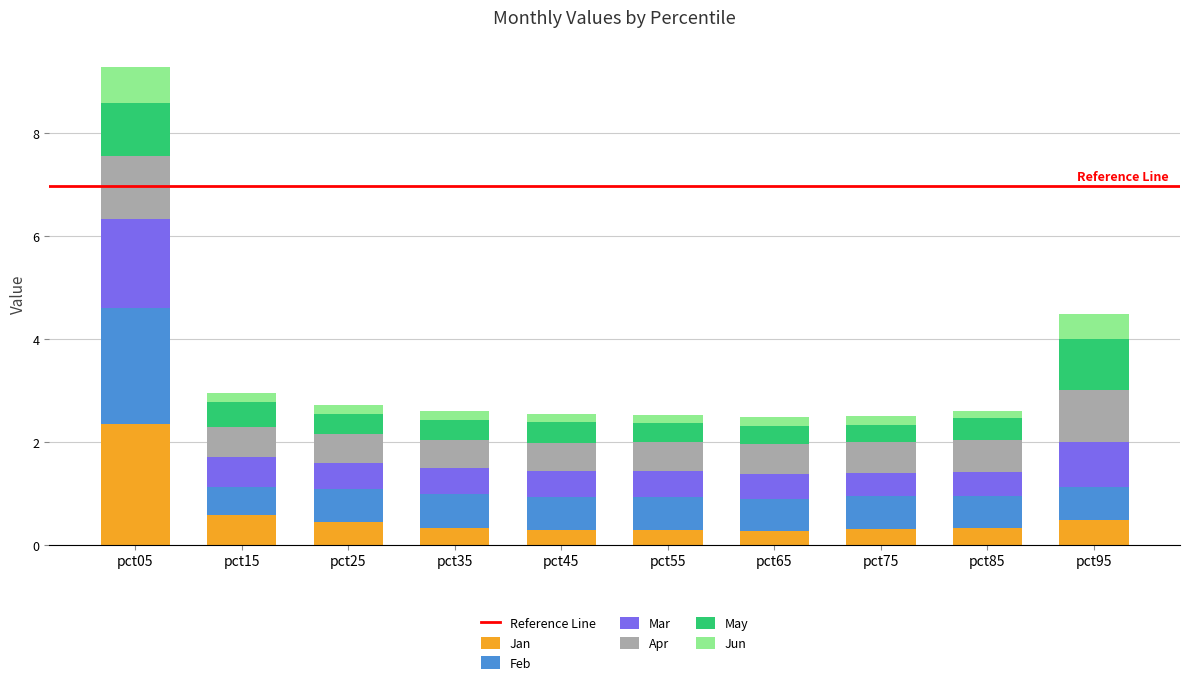

Are the bars grouped side by side (vs. stacked)?

No